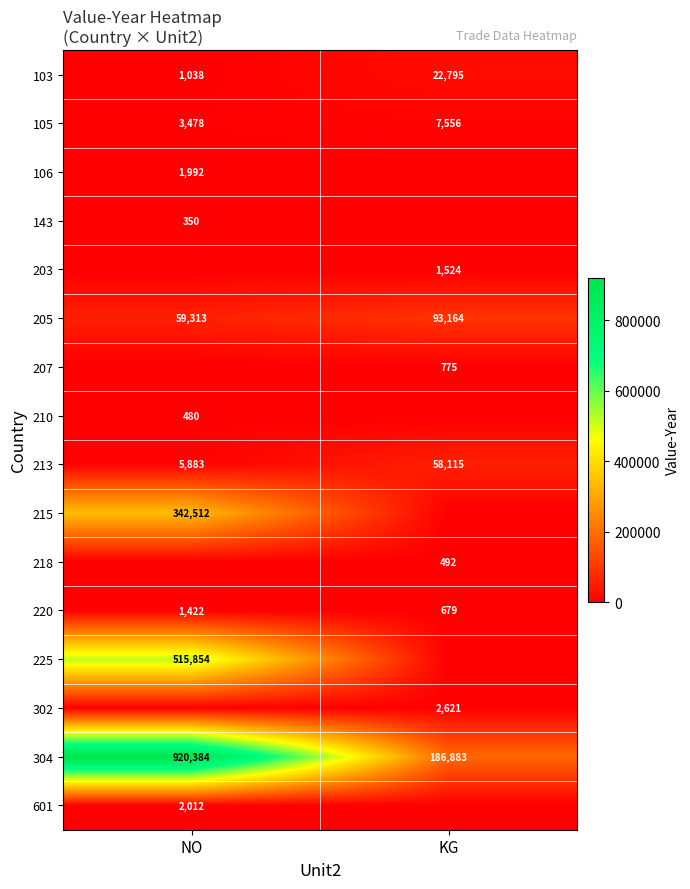

What is the difference between the 103 values at NO and KG?

21757